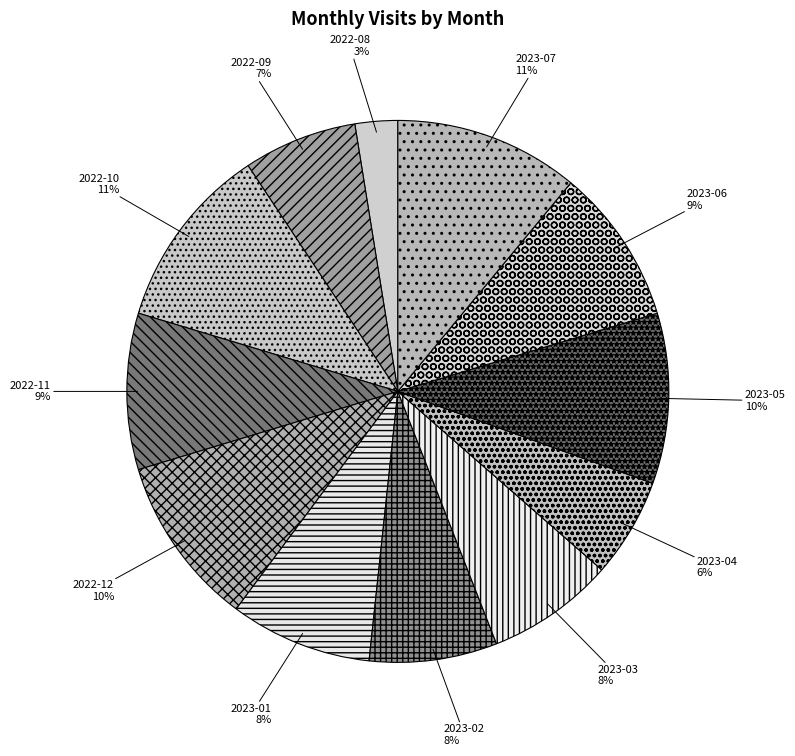

The 2023-06 slice represents 9% of the pie. True or false?

True